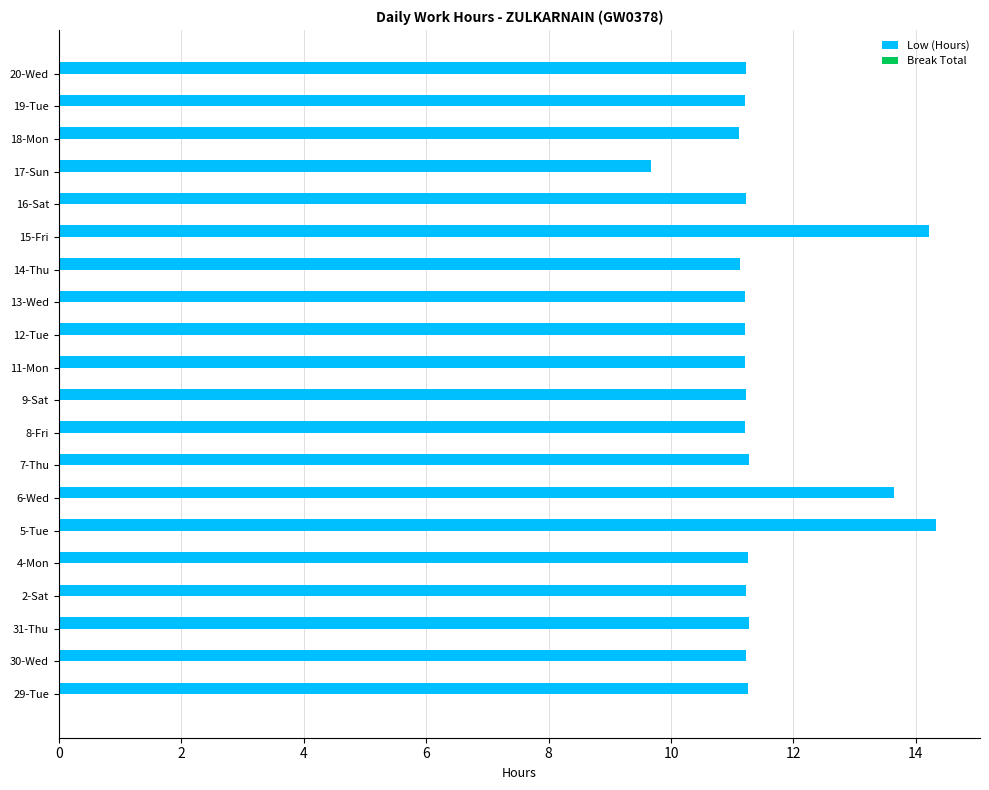

Which label corresponds to the smallest value in the chart?

17-Sun